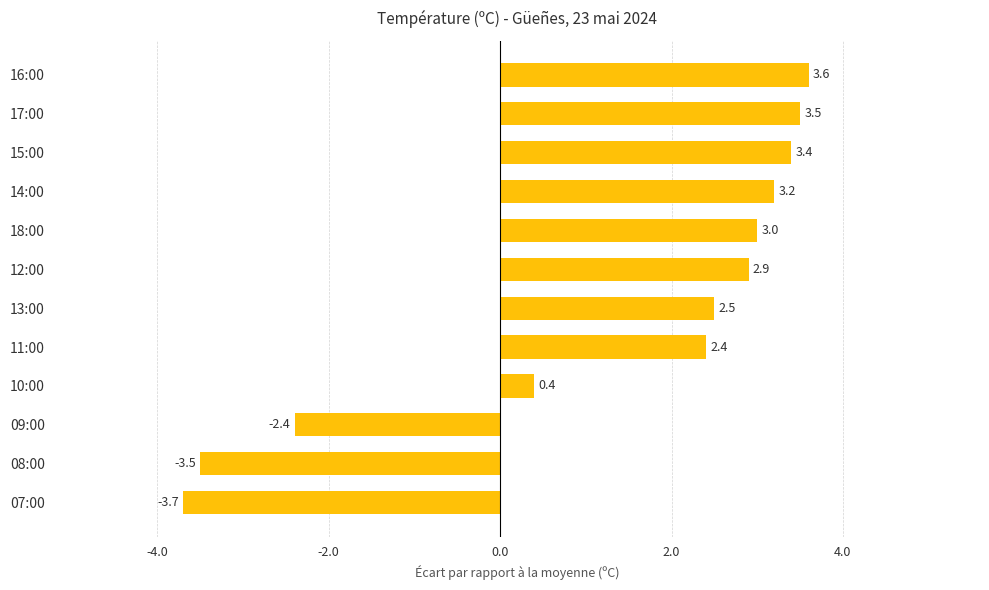

What is the difference between the second highest and second lowest values?

7.0